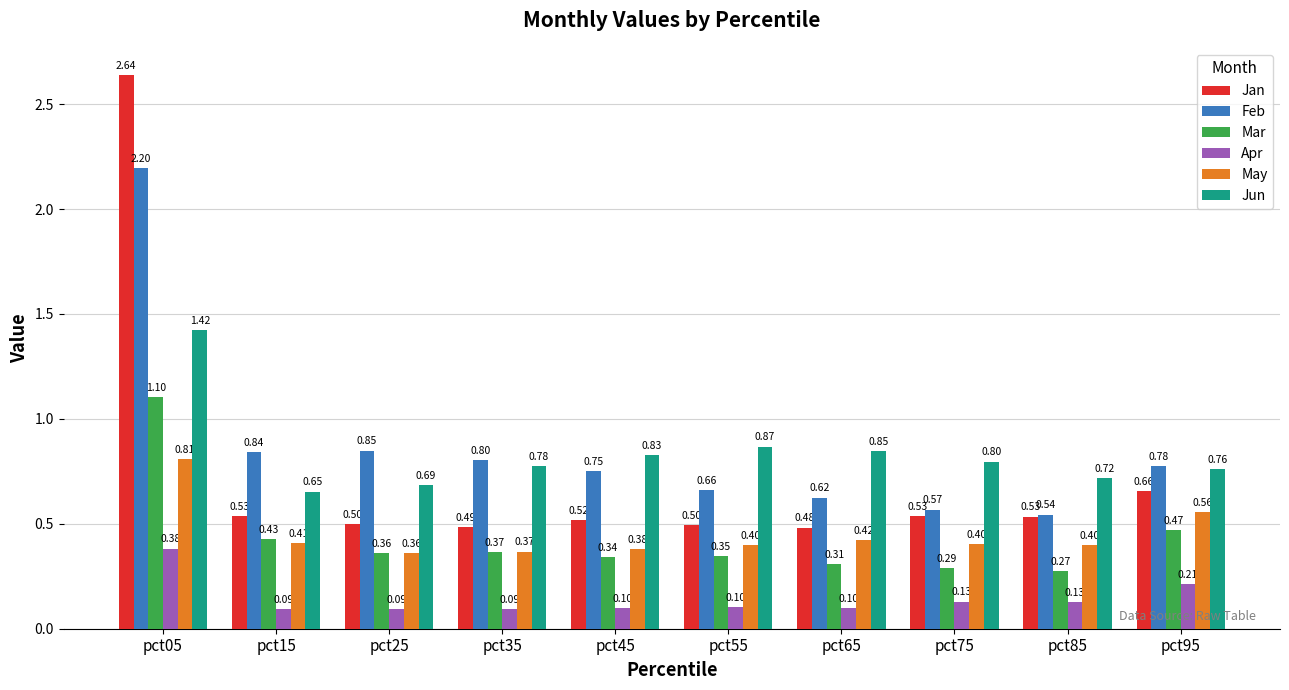

What is the difference between the maximum and second lowest values in the Jan series?

2.2